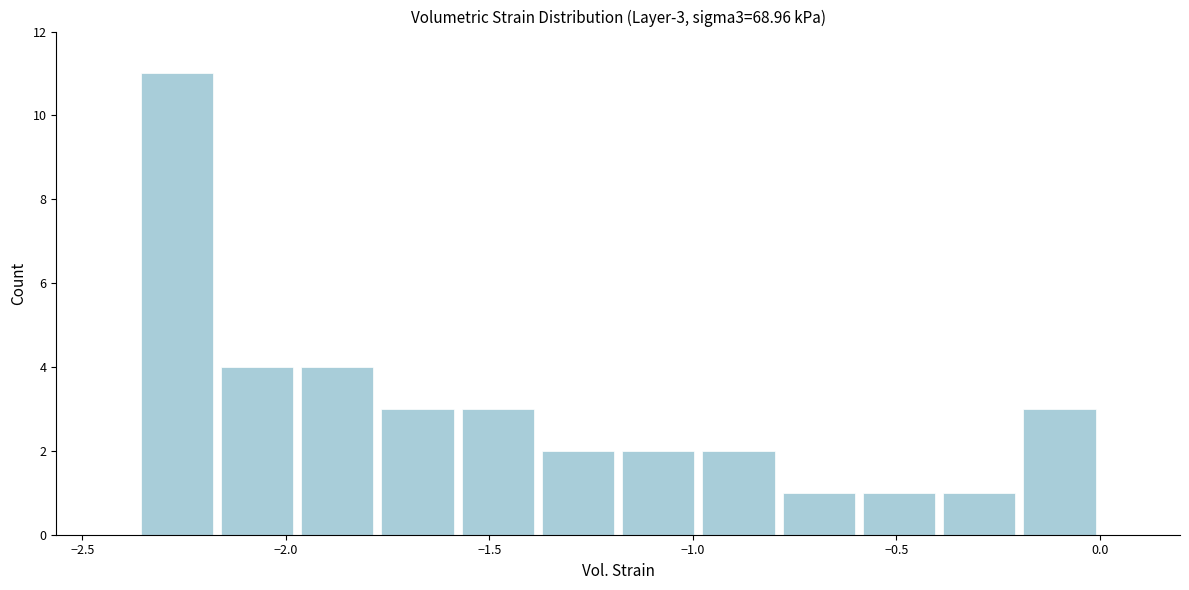

Around what value on the x-axis is the tallest bar? Give the approximate position of its centre, as read against the axis.

-2.25